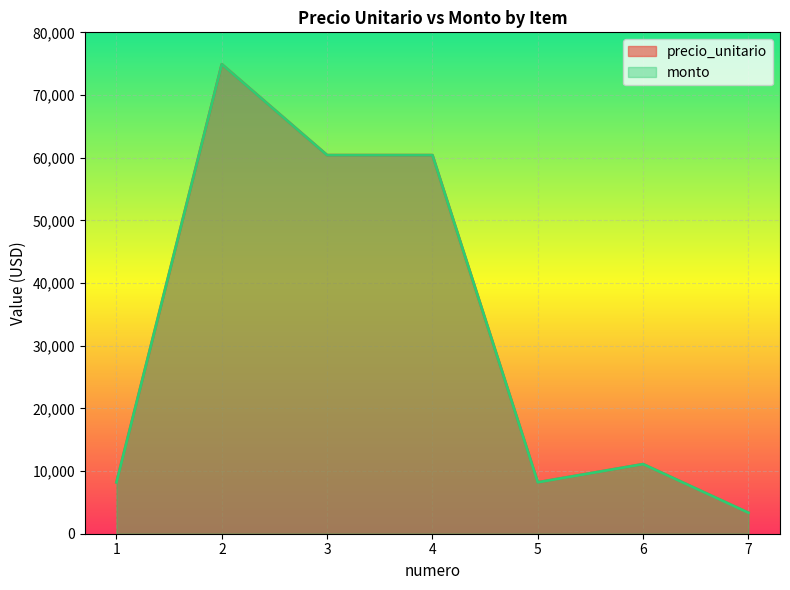

True or false: monto and precio_unitario intersect in this chart.

False